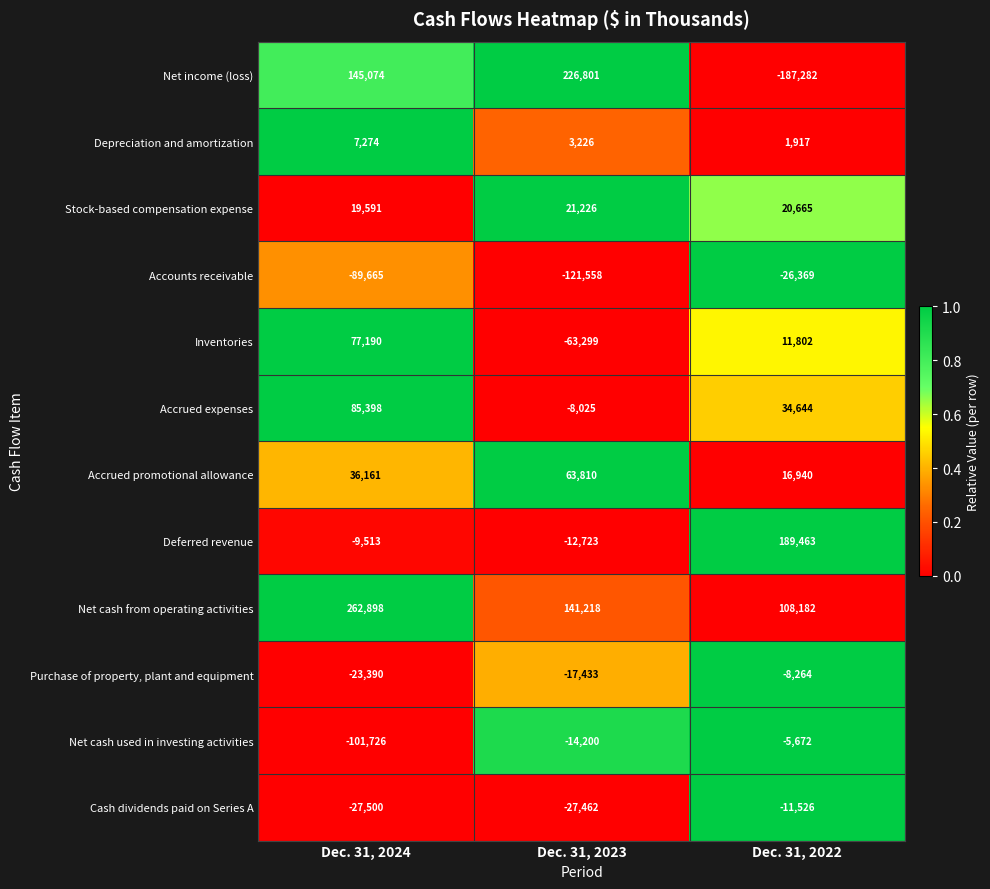

What is the difference between the maximum and second lowest values in the Accrued promotional allowance series?

27649